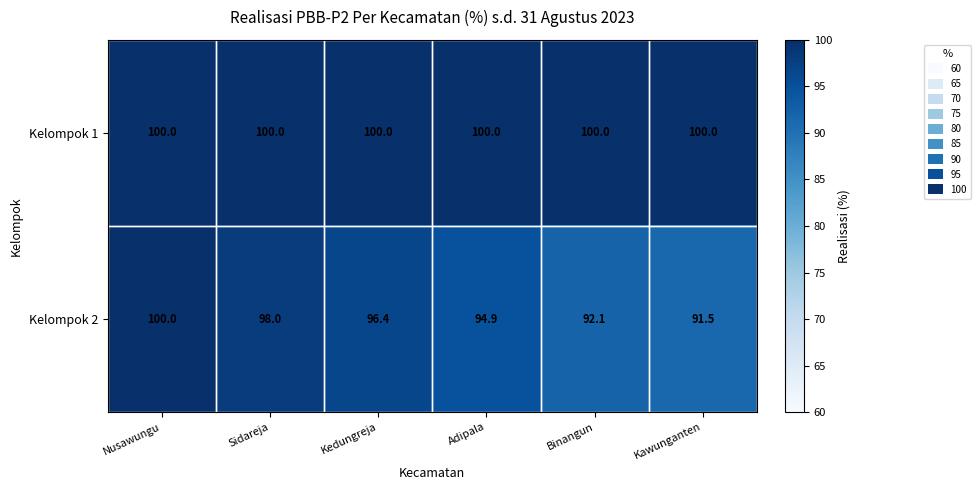

At Sidareja, list the series in order from smallest to largest.

Kelompok 2, Kelompok 1